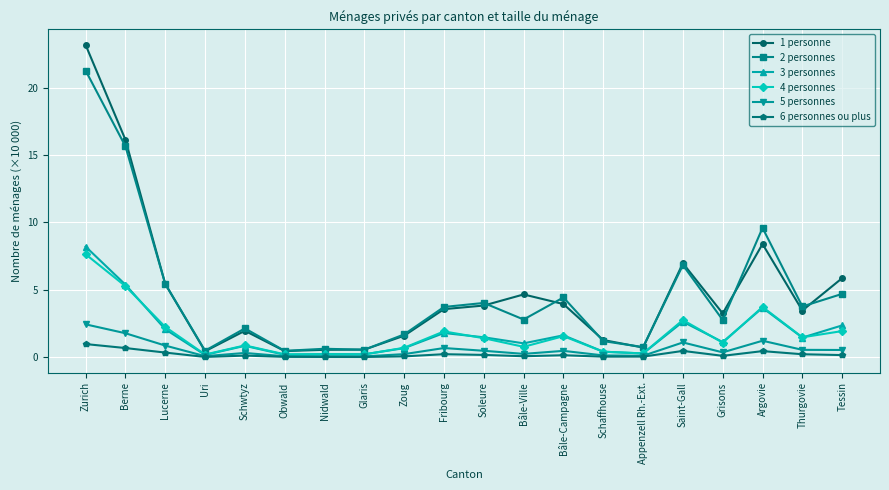

Which category has the highest value in the 5 personnes series?

Zurich